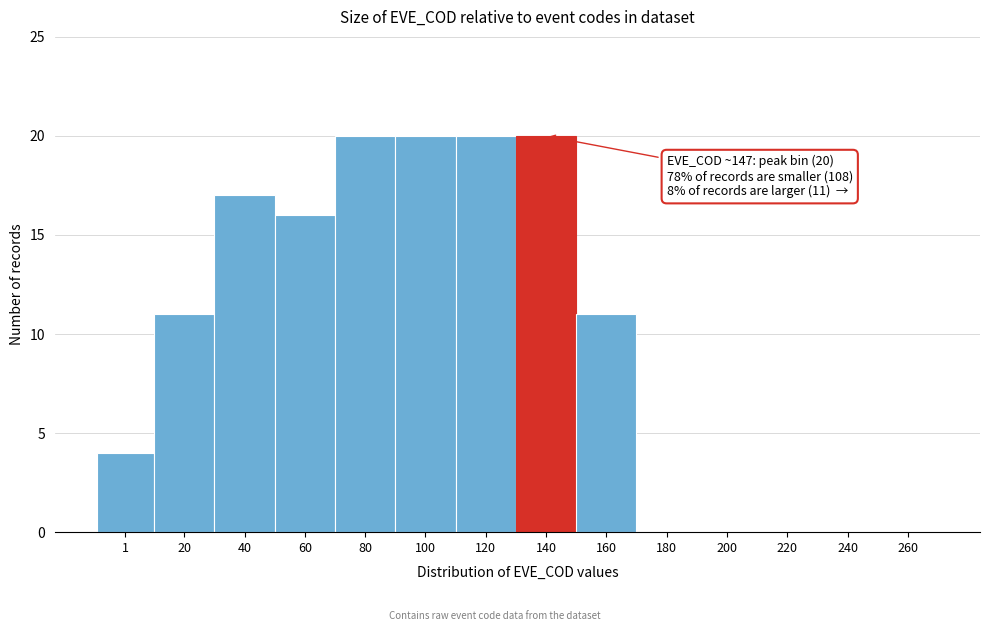

Reading left to right, transcribe all the data shown in this chart.

1=4	20=11	40=17	60=16	80=20	100=20	120=20	140=20	160=11	180=0	200=0	220=0	240=0	260=0